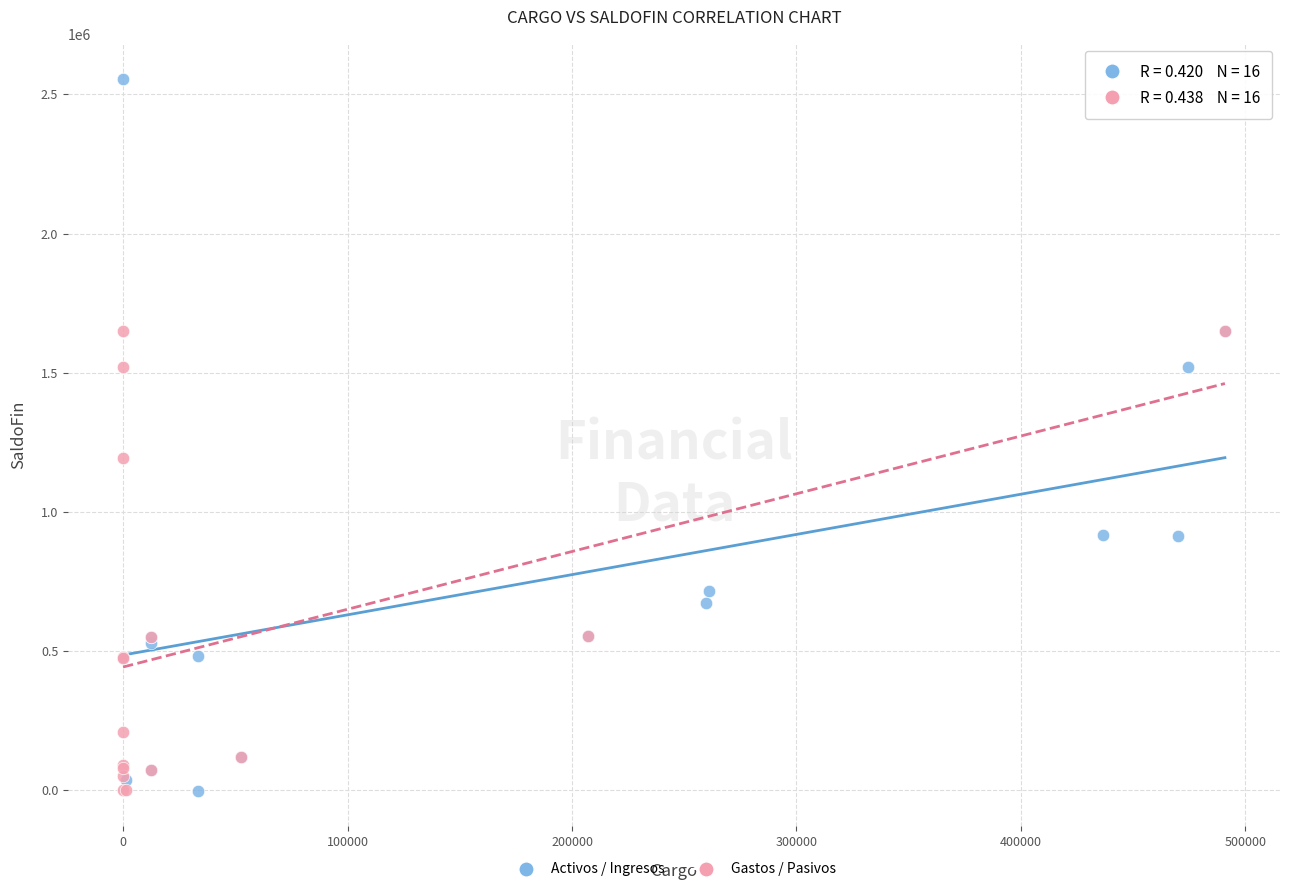

What are all the series names shown in the legend?

Activos / Ingresos, Gastos / Pasivos